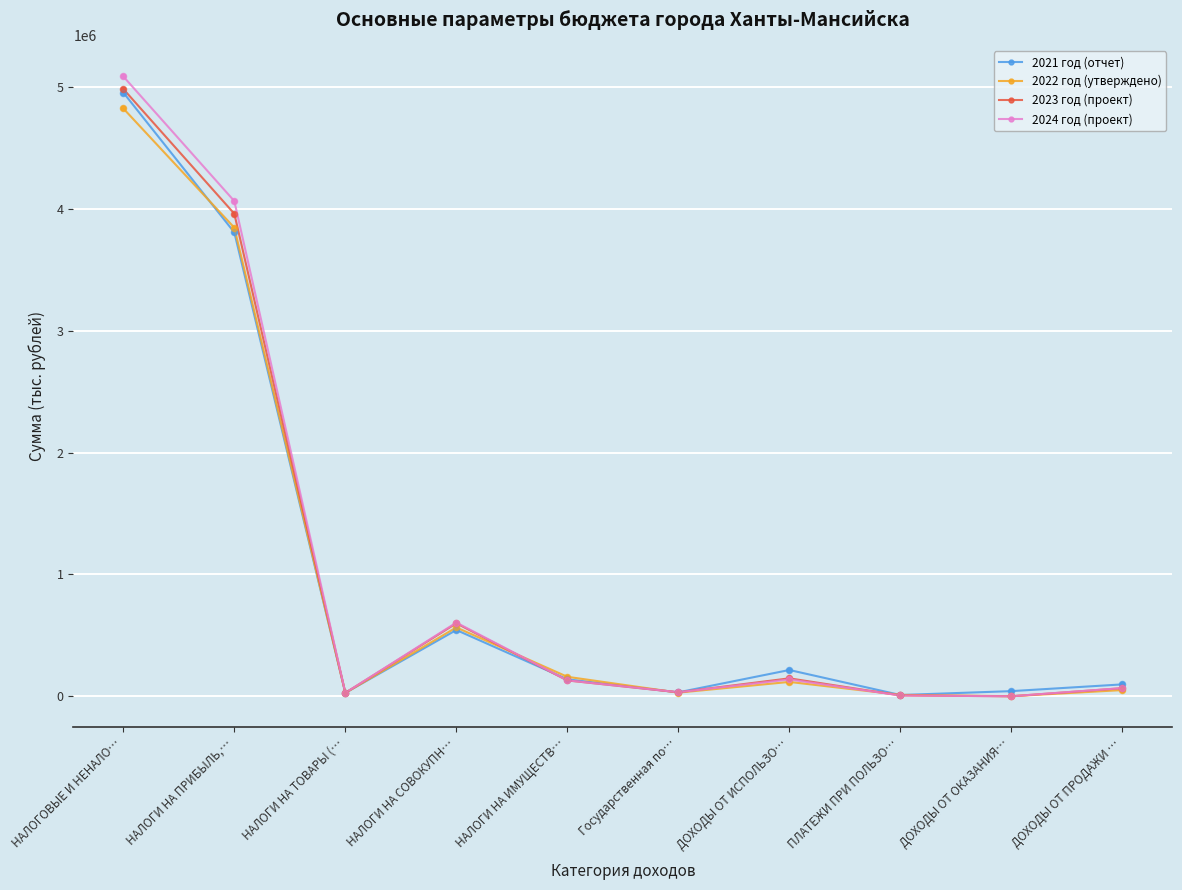

What is the total value across all series at ДОХОДЫ ОТ ОКАЗАНИЯ…?

44334.9